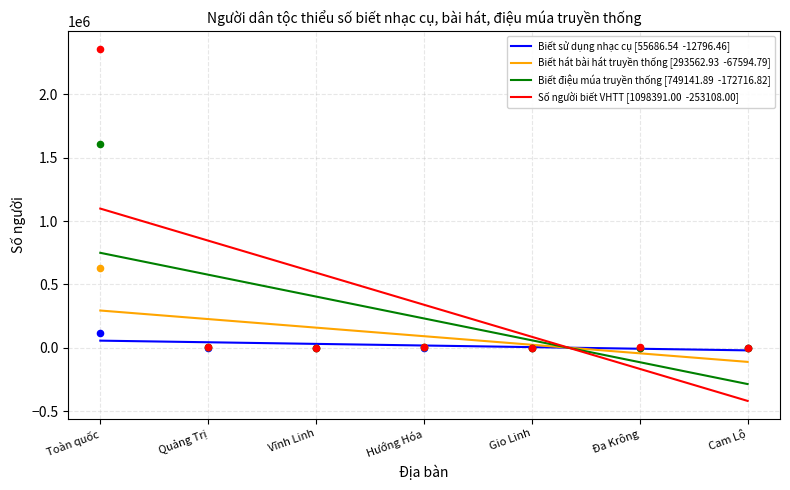

What is the total value across all series at Quảng Trị?

14543